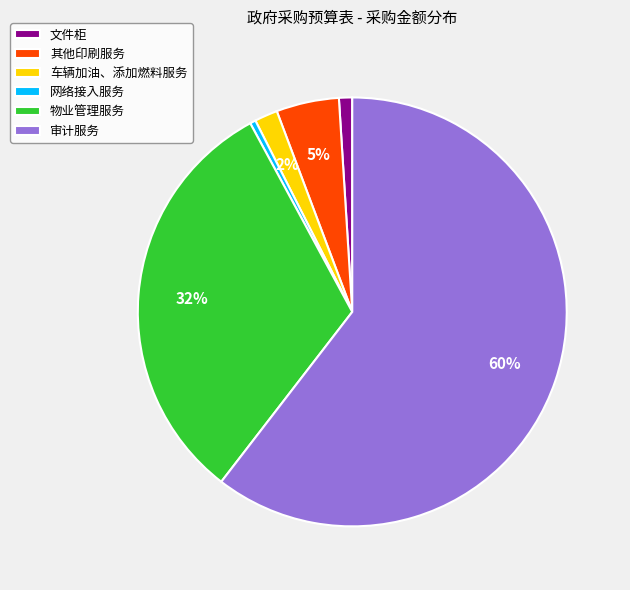

Does 网络接入服务 represent more than half of the total?

No